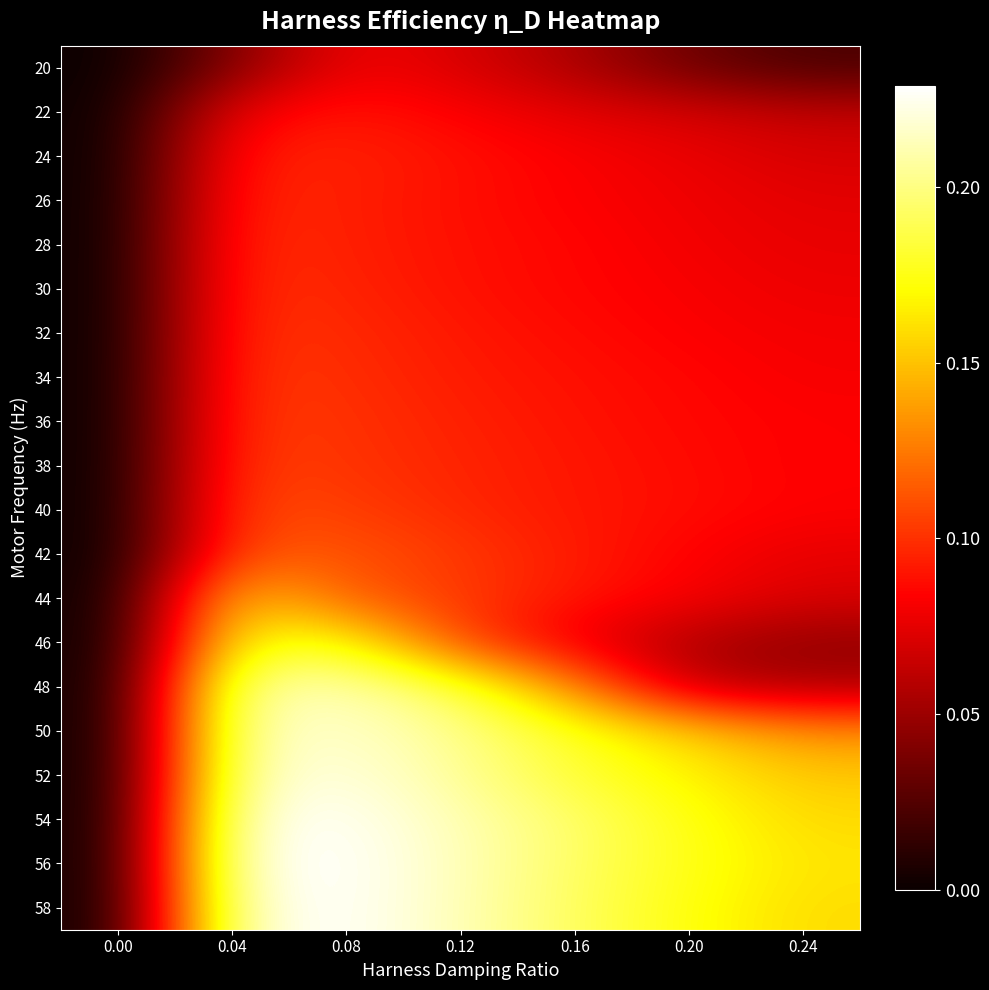

Reading left to right, transcribe all the data shown in this chart.

20: 0.00=0.0	0.04=0.0	0.08=0.1	0.12=0.1	0.16=0.1	0.20=0.0	0.24=0.0
22: 0.00=0.0	0.04=0.1	0.08=0.1	0.12=0.1	0.16=0.1	0.20=0.1	0.24=0.1
24: 0.00=0.0	0.04=0.1	0.08=0.1	0.12=0.1	0.16=0.1	0.20=0.1	0.24=0.1
26: 0.00=0.0	0.04=0.1	0.08=0.1	0.12=0.1	0.16=0.1	0.20=0.1	0.24=0.1
28: 0.00=0.0	0.04=0.1	0.08=0.1	0.12=0.1	0.16=0.1	0.20=0.1	0.24=0.1
30: 0.00=0.0	0.04=0.1	0.08=0.1	0.12=0.1	0.16=0.1	0.20=0.1	0.24=0.1
32: 0.00=0.0	0.04=0.1	0.08=0.1	0.12=0.1	0.16=0.1	0.20=0.1	0.24=0.1
34: 0.00=0.0	0.04=0.1	0.08=0.1	0.12=0.1	0.16=0.1	0.20=0.1	0.24=0.1
36: 0.00=0.0	0.04=0.1	0.08=0.1	0.12=0.1	0.16=0.1	0.20=0.1	0.24=0.1
38: 0.00=0.0	0.04=0.1	0.08=0.1	0.12=0.1	0.16=0.1	0.20=0.1	0.24=0.1
40: 0.00=0.0	0.04=0.1	0.08=0.1	0.12=0.1	0.16=0.1	0.20=0.1	0.24=0.1
42: 0.00=0.0	0.04=0.1	0.08=0.1	0.12=0.1	0.16=0.1	0.20=0.1	0.24=0.1
44: 0.00=0.0	0.04=0.2	0.08=0.1	0.12=0.1	0.16=0.1	0.20=0.1	0.24=0.1
46: 0.00=0.0	0.04=0.2	0.08=0.2	0.12=0.1	0.16=0.1	0.20=0.1	0.24=0.0
48: 0.00=0.0	0.04=0.2	0.08=0.2	0.12=0.2	0.16=0.1	0.20=0.1	0.24=0.1
50: 0.00=0.0	0.04=0.2	0.08=0.2	0.12=0.2	0.16=0.2	0.20=0.2	0.24=0.1
52: 0.00=0.0	0.04=0.2	0.08=0.2	0.12=0.2	0.16=0.2	0.20=0.2	0.24=0.2
54: 0.00=0.0	0.04=0.2	0.08=0.2	0.12=0.2	0.16=0.2	0.20=0.2	0.24=0.2
56: 0.00=0.0	0.04=0.2	0.08=0.2	0.12=0.2	0.16=0.2	0.20=0.2	0.24=0.2
58: 0.00=0.0	0.04=0.2	0.08=0.2	0.12=0.2	0.16=0.2	0.20=0.2	0.24=0.2